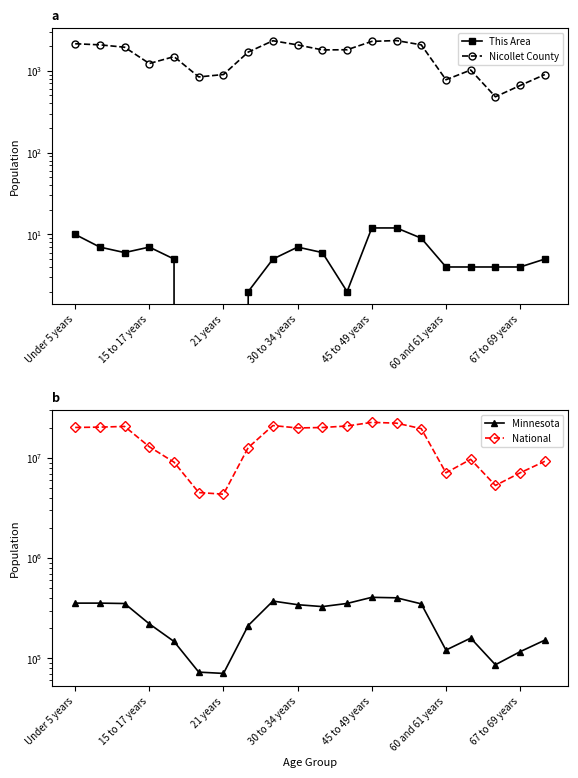

True or false: Minnesota and This Area intersect in this chart.

False